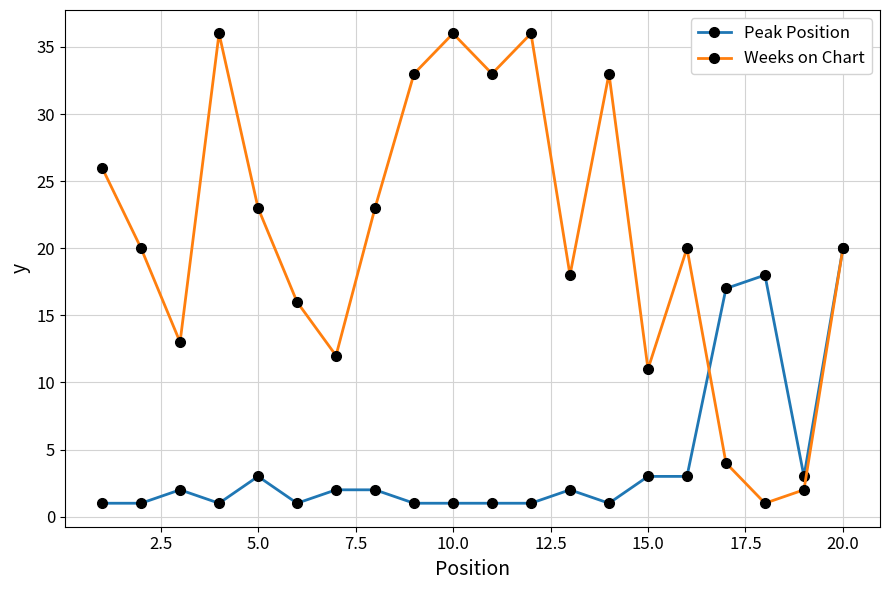

Rank the series by their maximum value, from lowest to highest.

Peak Position, Weeks on Chart